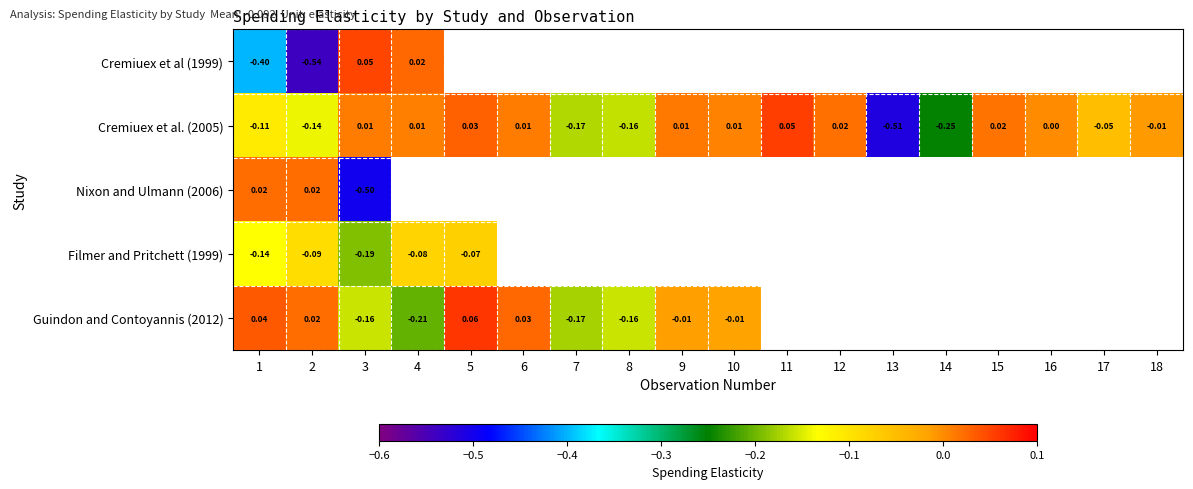

Where is Cremiuex et al. (2005) nearest to the value 0?

16